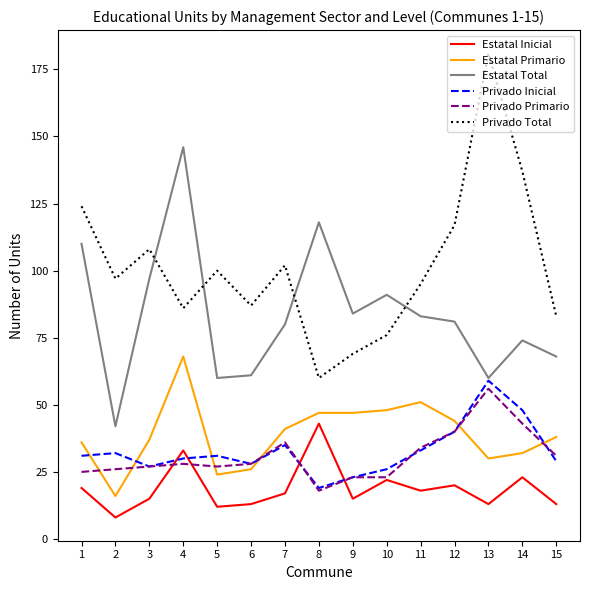

True or false: Privado Total and Privado Primario cross at least once.

False